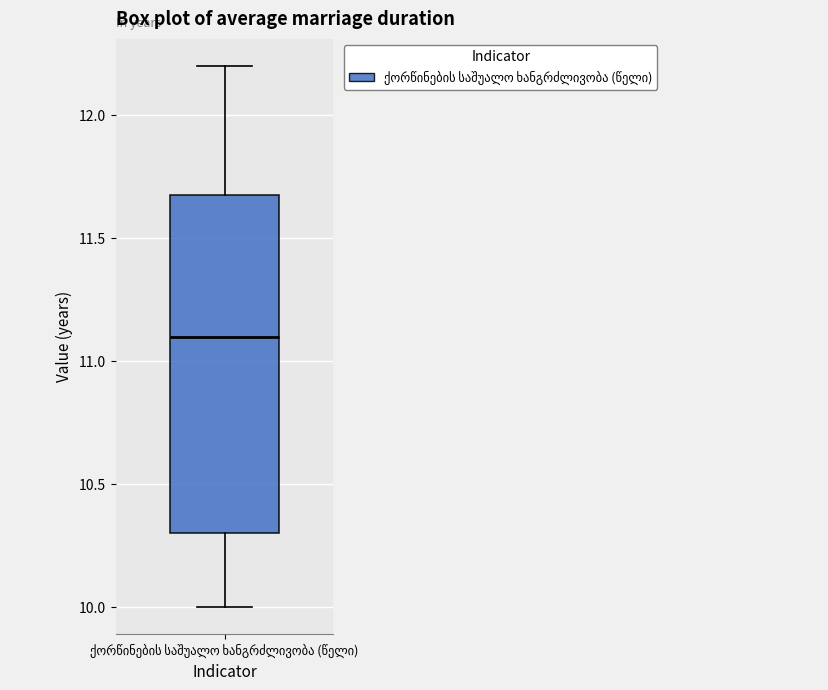

Read this box plot against the y-axis: the position of the median line, the range covered by the box, and the ends of both whiskers. The values are not printed on the chart, so give them approximately, as read against the axis.

median 11.1, box 10.3 to 11.7, whiskers 10.0 to 12.2